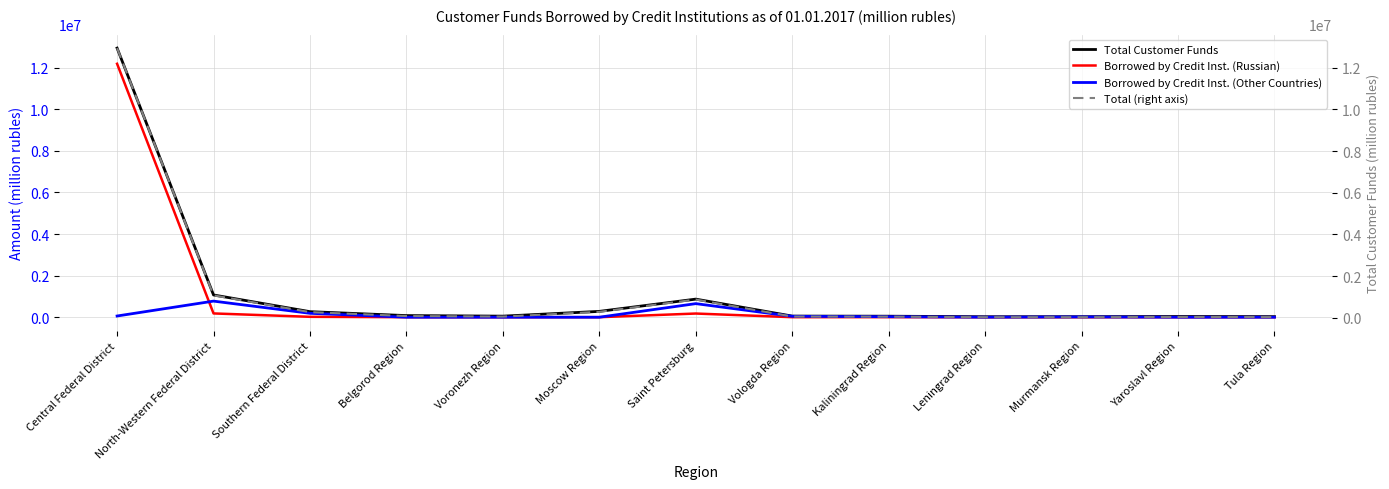

True or false: Borrowed by Credit Inst. (Russian) and Total Customer Funds intersect in this chart.

False